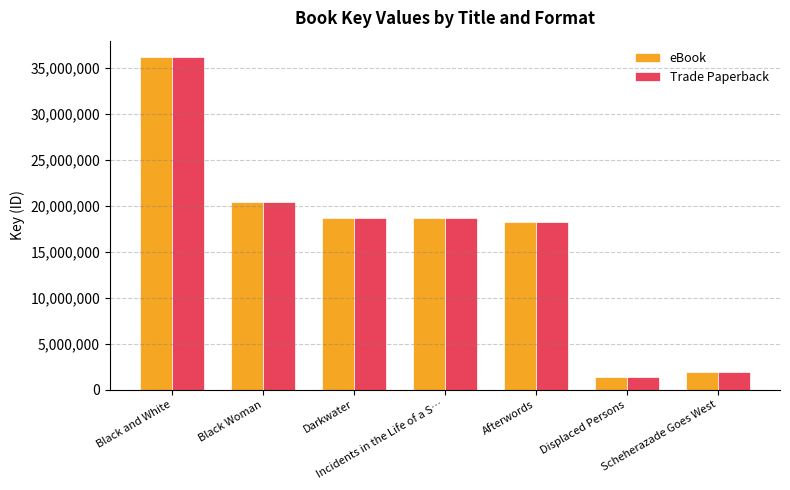

What is the highest value of the Trade Paperback series?

36120814